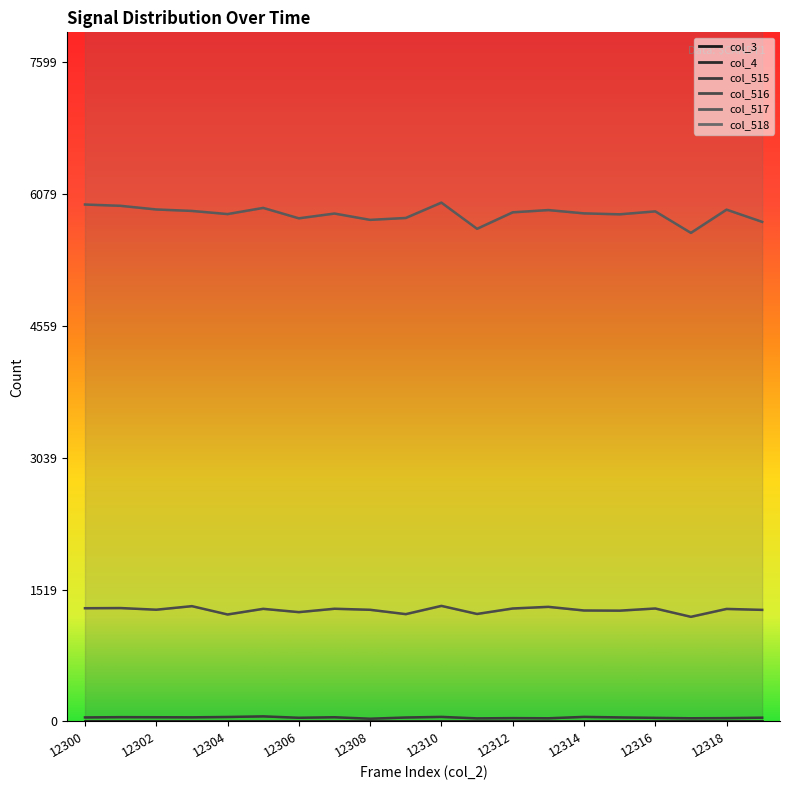

True or false: col_515 has more than 0 interior local peaks.

True